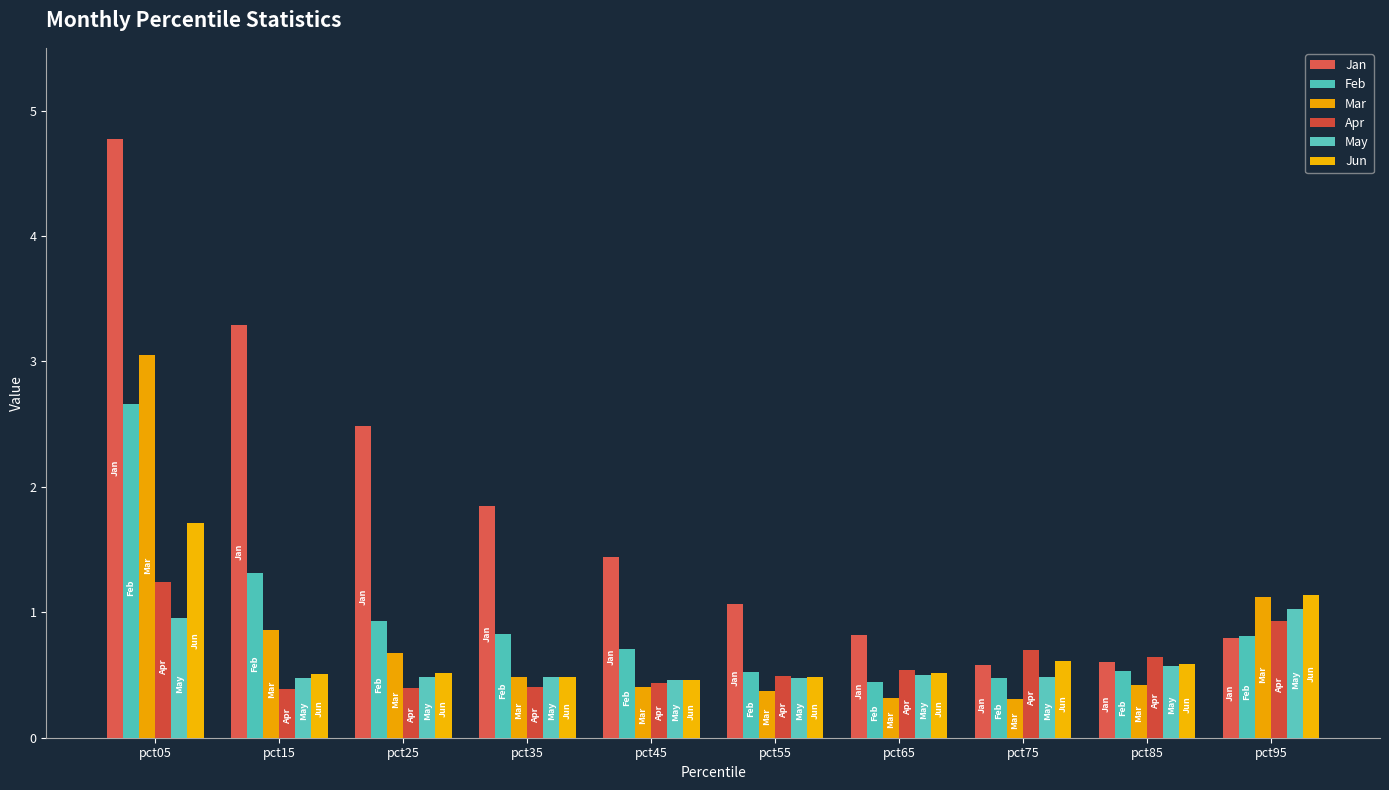

What is the total value across all series at pct85?

3.4